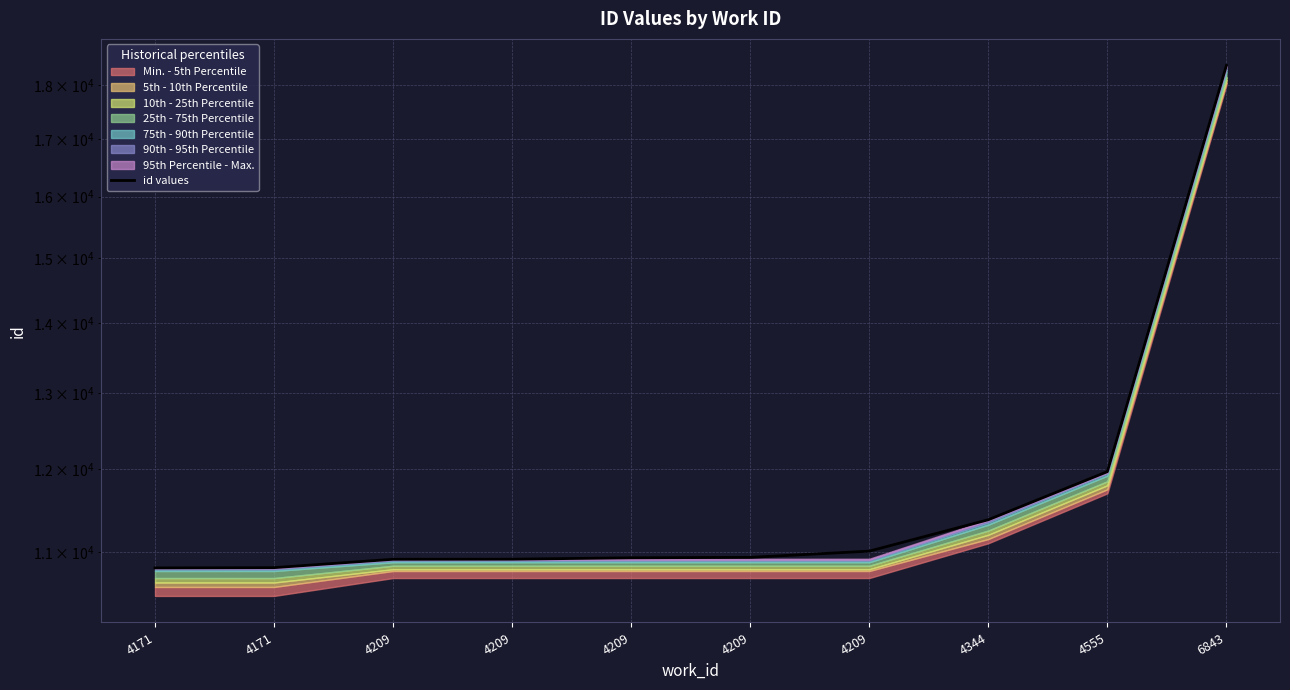

What is the change in value from 4171 to 4209?

+118